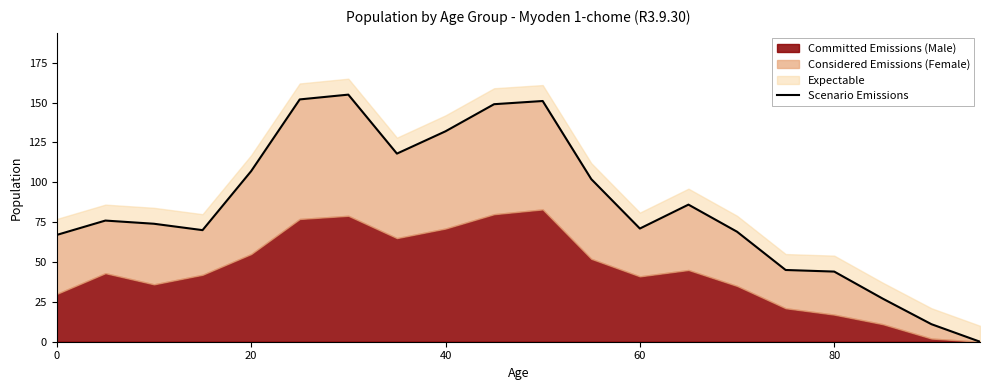

The chart shows a value of 18 at 60. True or false?

False